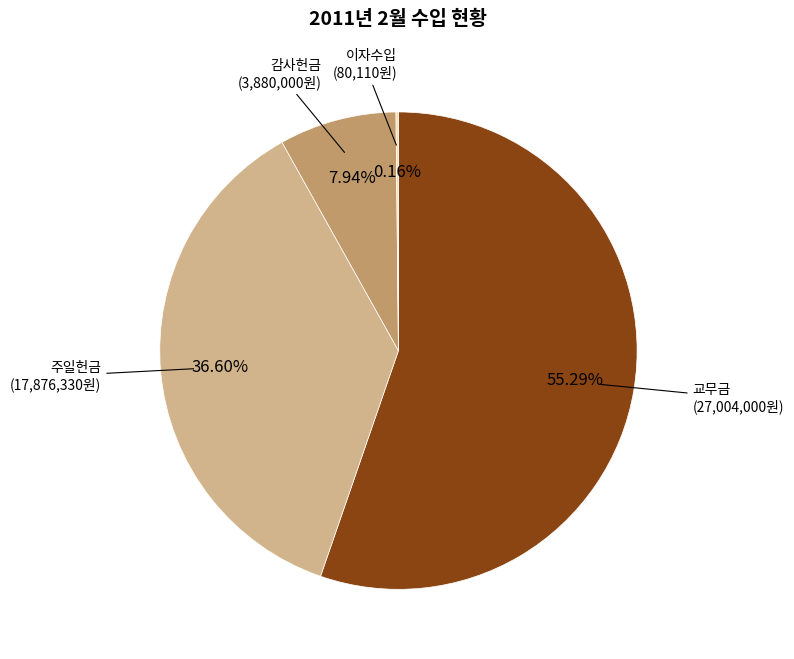

Combined, do 교무금 and 감사헌금 account for over 50%?

Yes